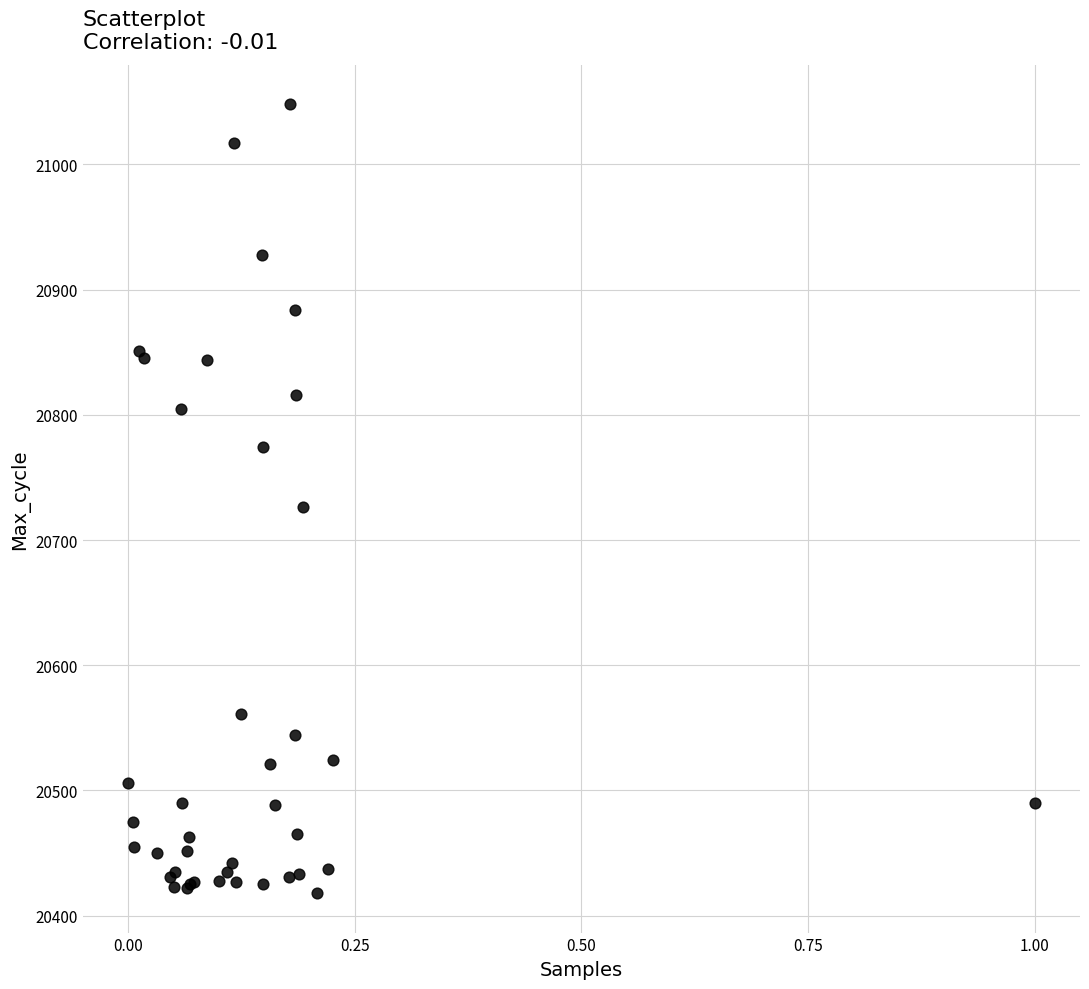

What Y value in the scatter plot is closest to 20733?

20726